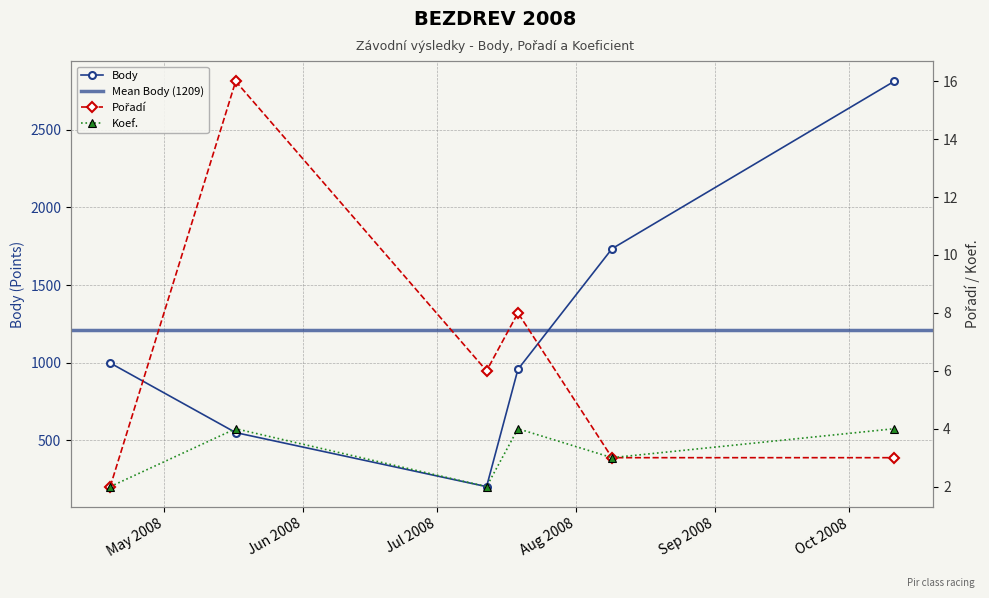

Which category has the lowest value in the Body series?

2008-07-12